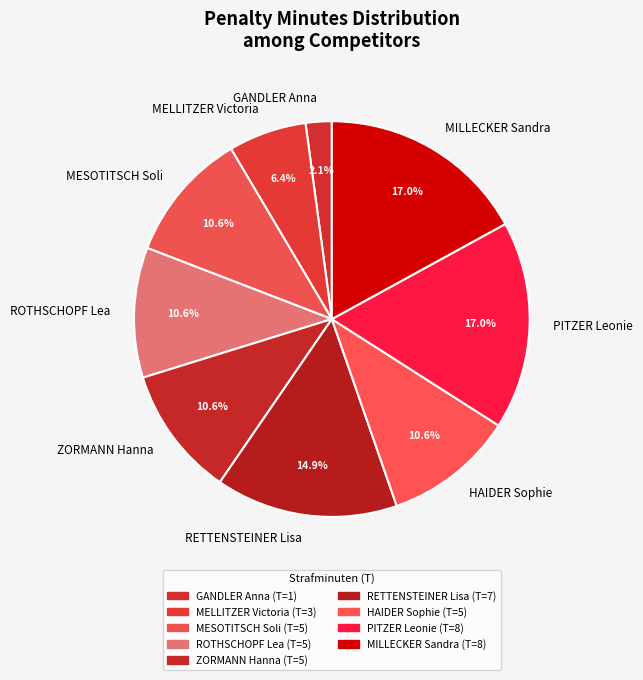

Which category has the smallest portion of the pie?

GANDLER Anna